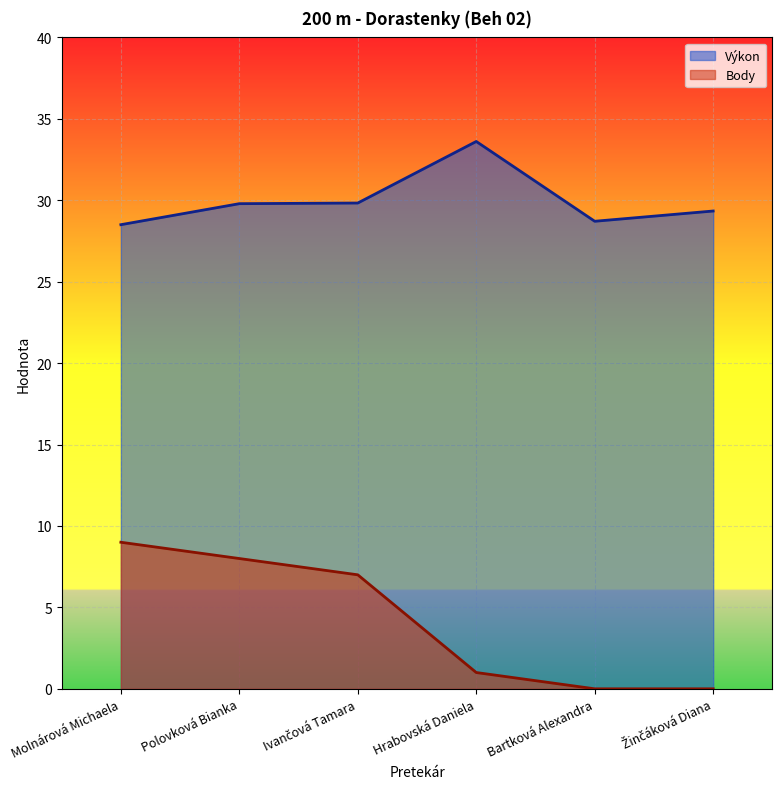

How many distinct data groups are displayed?

2